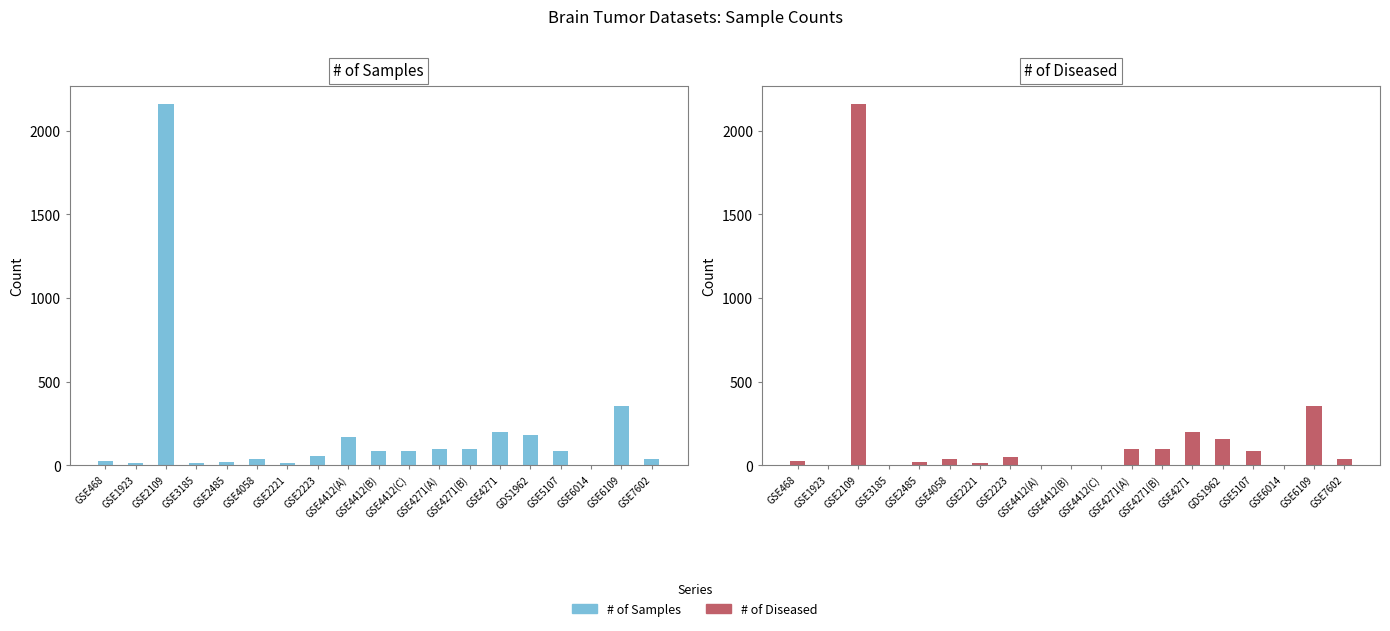

What is the difference between the maximum and second lowest values in the # of Diseased series?

2158